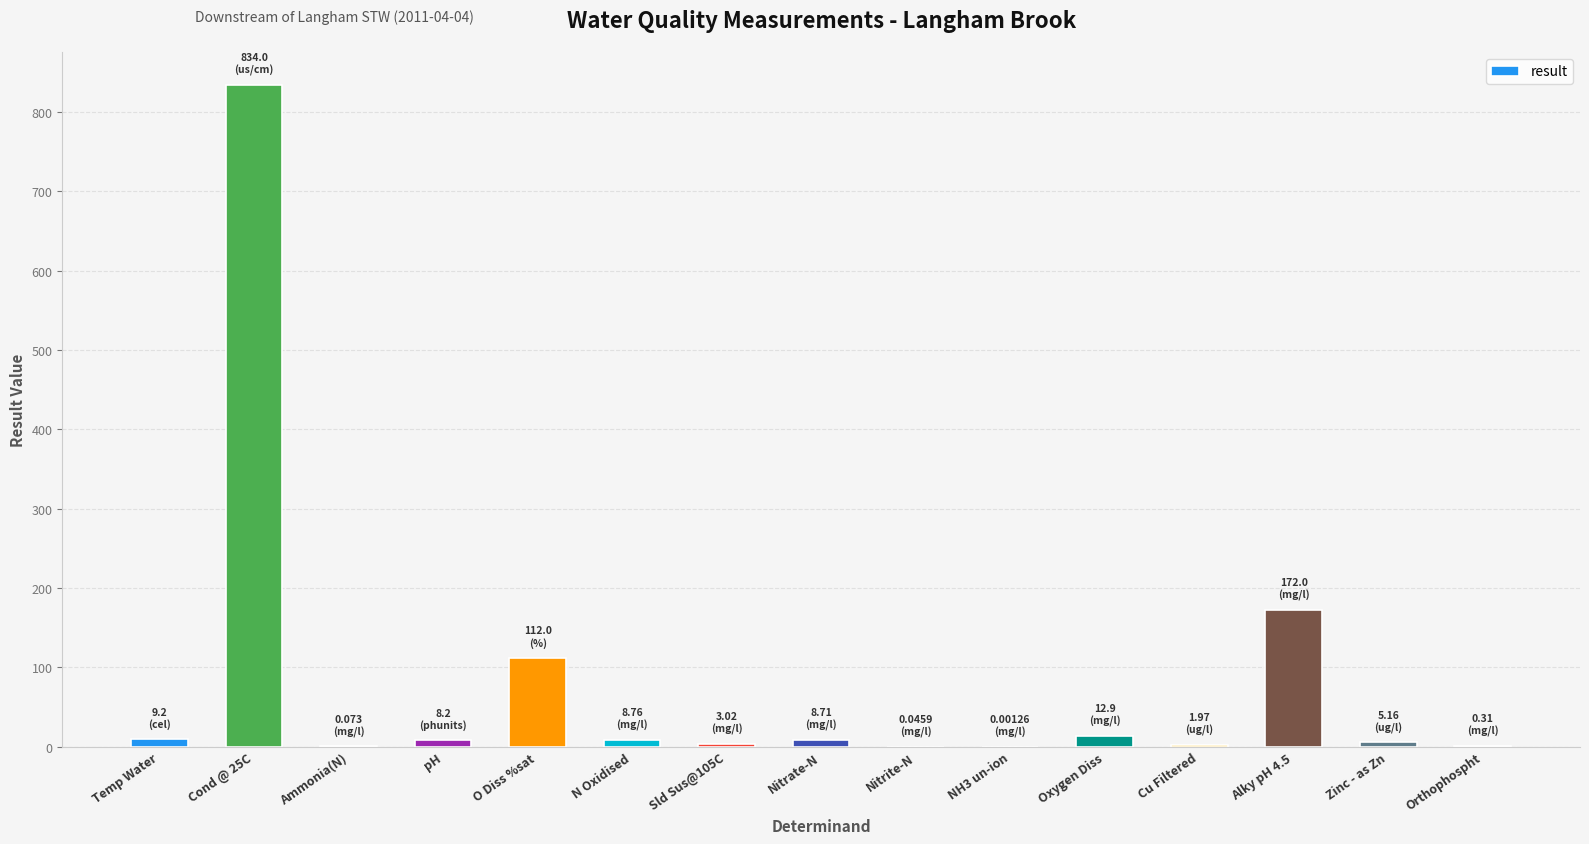

What is the sum of all values?

1176.4